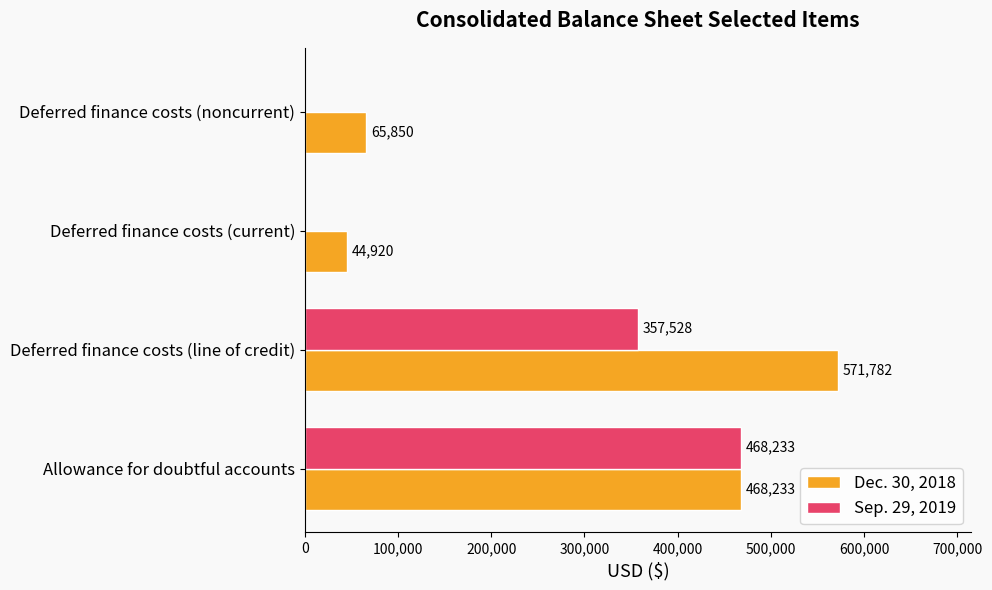

Which series has the largest total across all categories?

Dec. 30, 2018